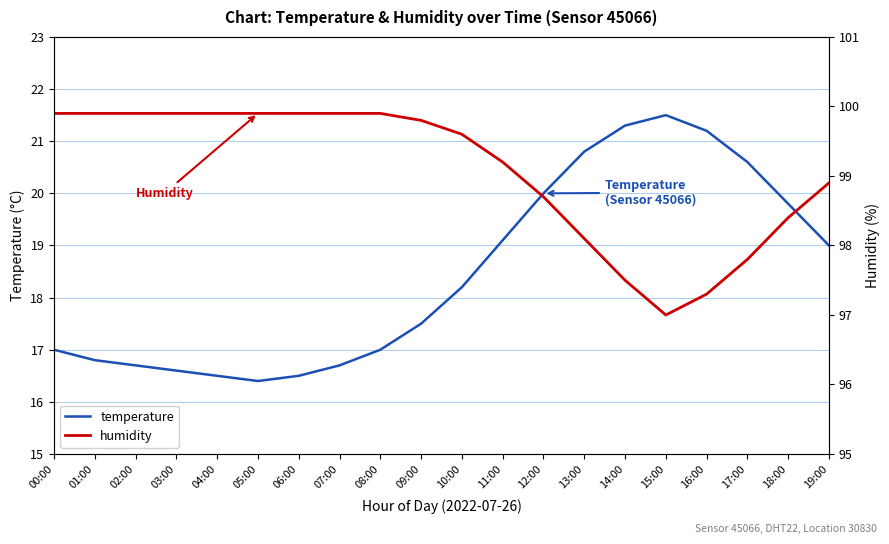

Reading left to right, what are all the values shown in this chart?

temperature: 17.0	16.8	16.7	16.6	16.5	16.4	16.5	16.7	17.0	17.5	18.2	19.1	20.0	20.8	21.3	21.5	21.2	20.6	19.8	19.0
humidity: 99.9	99.9	99.9	99.9	99.9	99.9	99.9	99.9	99.9	99.8	99.6	99.2	98.7	98.1	97.5	97.0	97.3	97.8	98.4	98.9